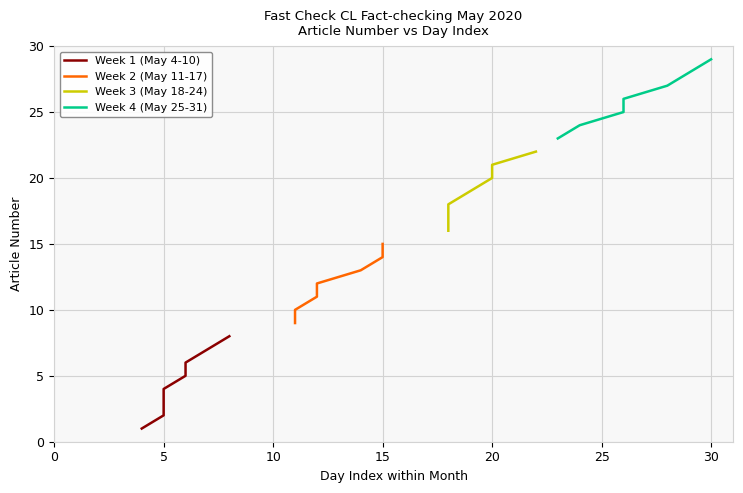

What is the total value across all series at 1?

48